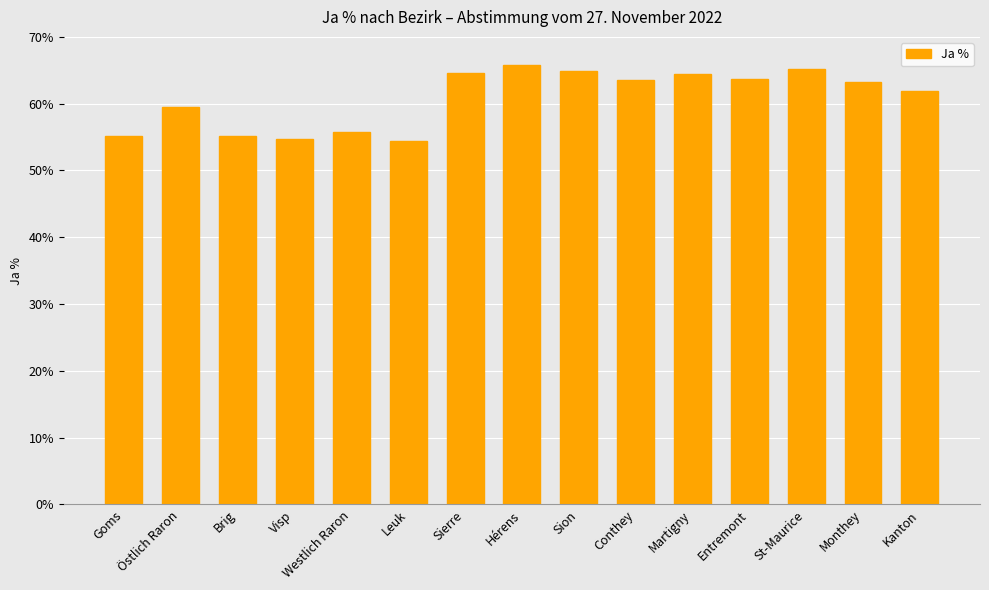

What is the greatest value displayed?

65.7